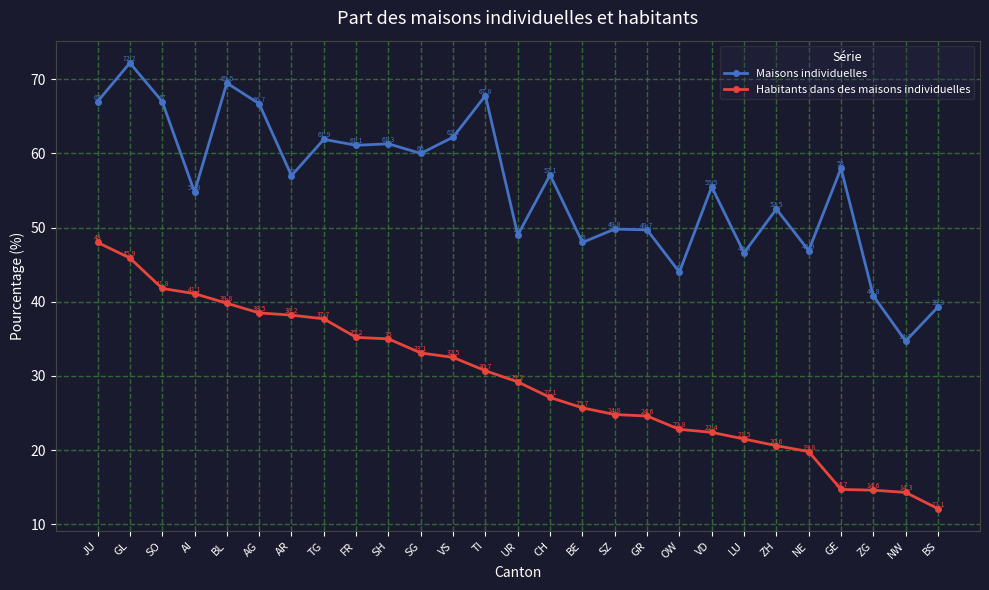

True or false: Habitants dans des maisons individuelles has a value of 22.7 at FR.

False